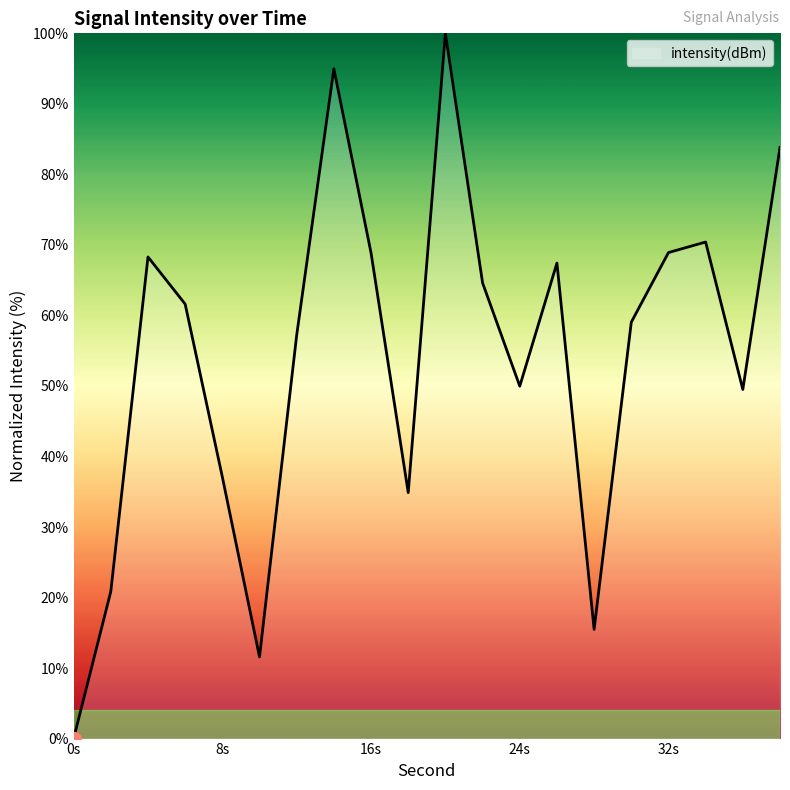

How many positive values are there?

19